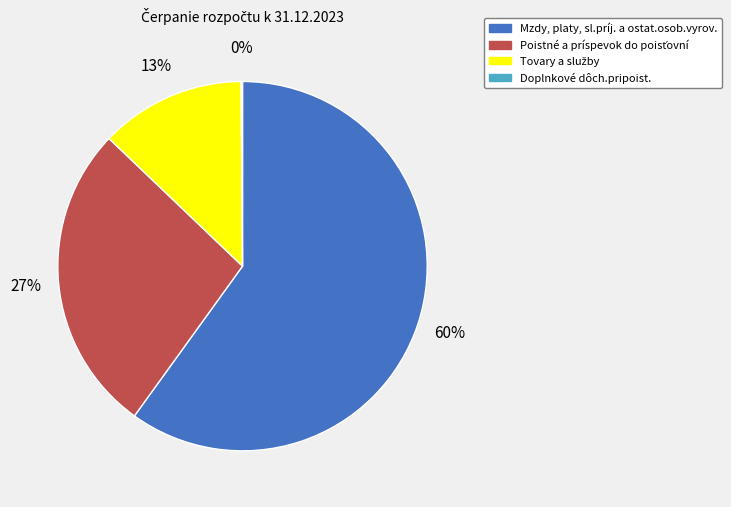

Which category accounts for the majority?

Mzdy, platy, sl.príj. a ostat.osob.vyrov.